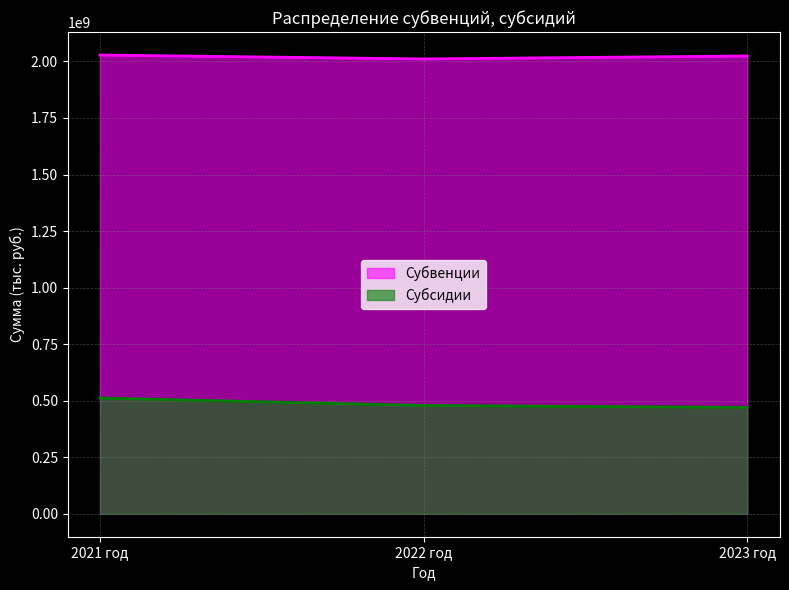

How many lines are shown in the chart?

2